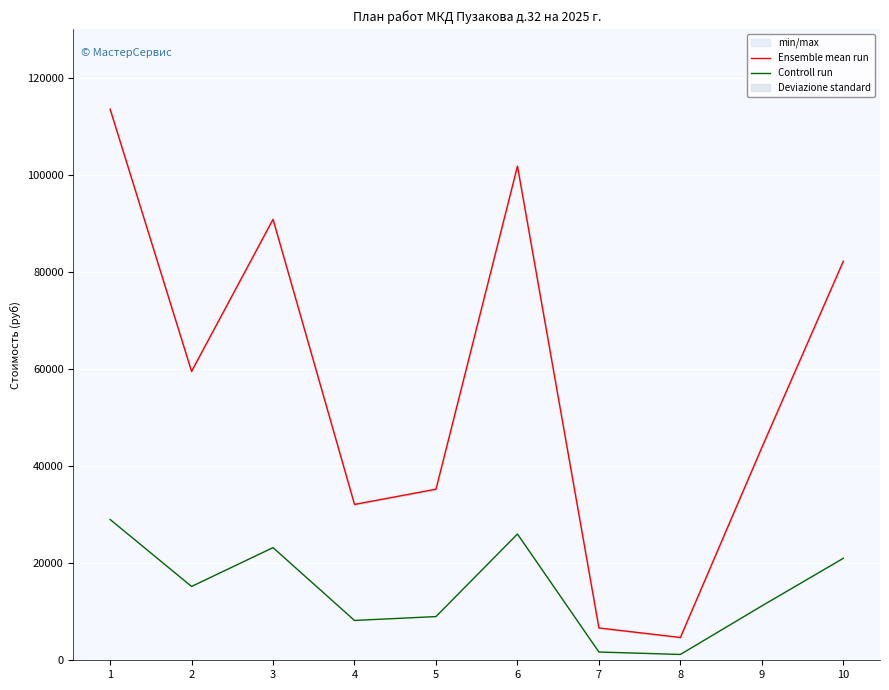

In Ensemble mean run, how many points are higher than both neighbors (excluding endpoints)?

2